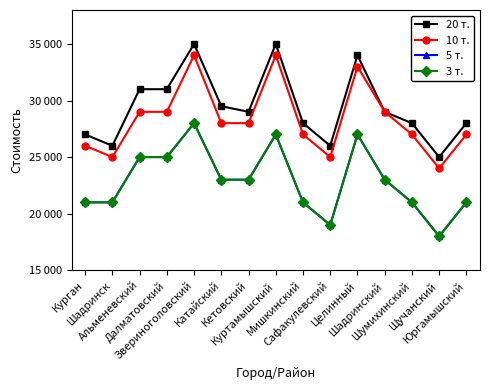

What is the difference between the highest and lowest values at Шадринск?

5000